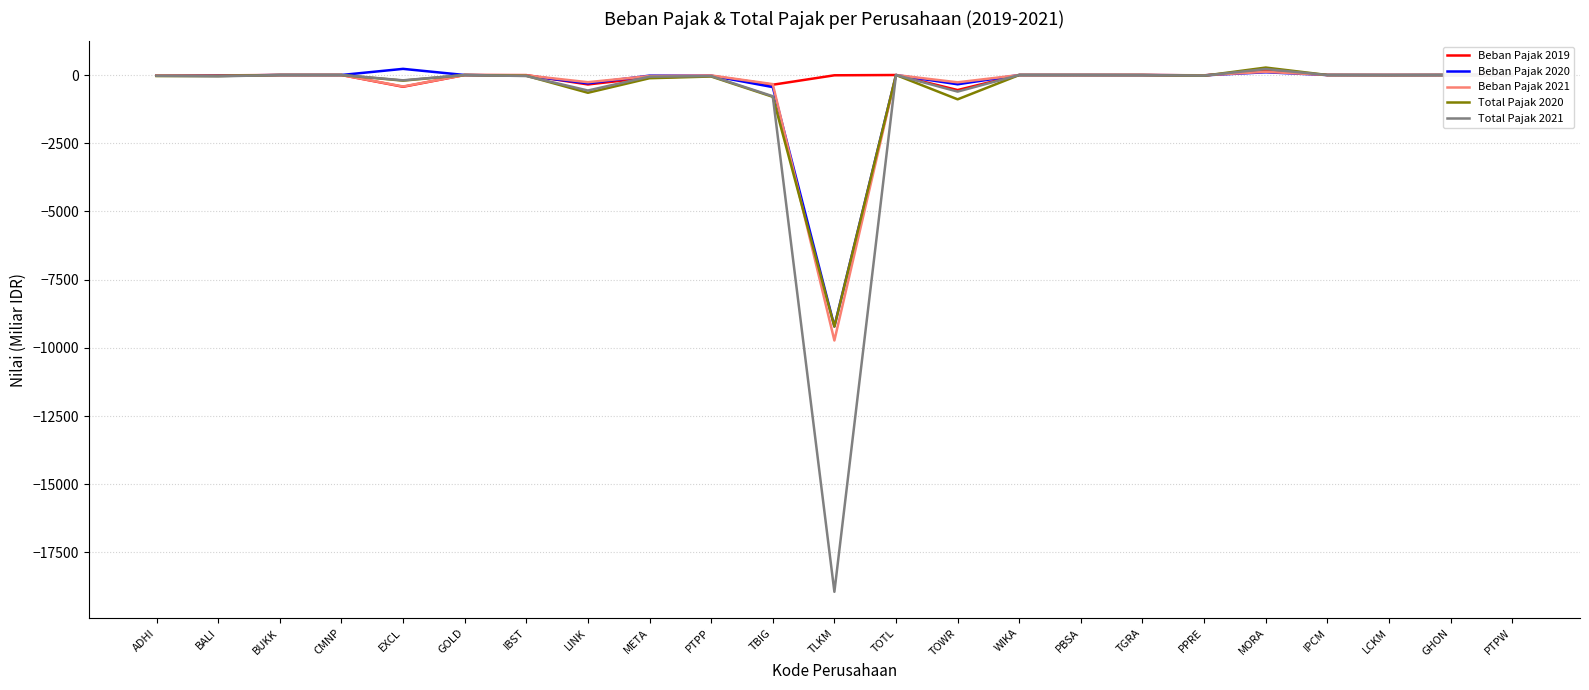

What is the difference between the Total Pajak 2021 values at WIKA and EXCL?

194.4